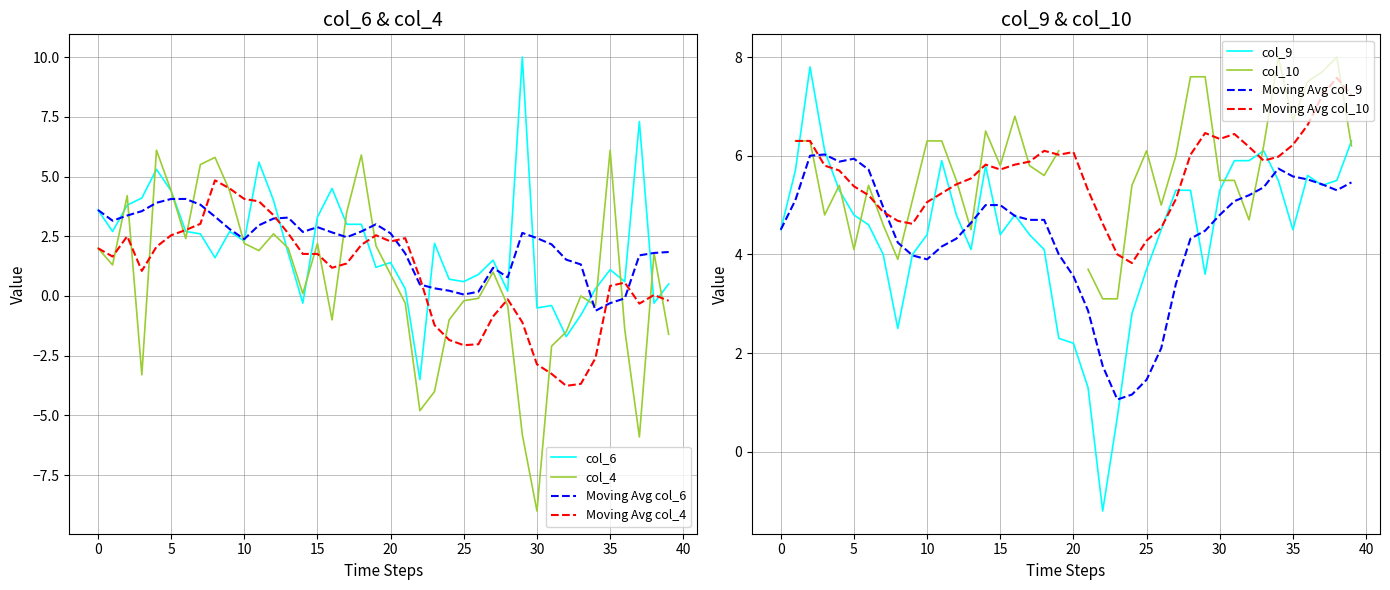

Which series has the largest range (max minus min)?

col_4